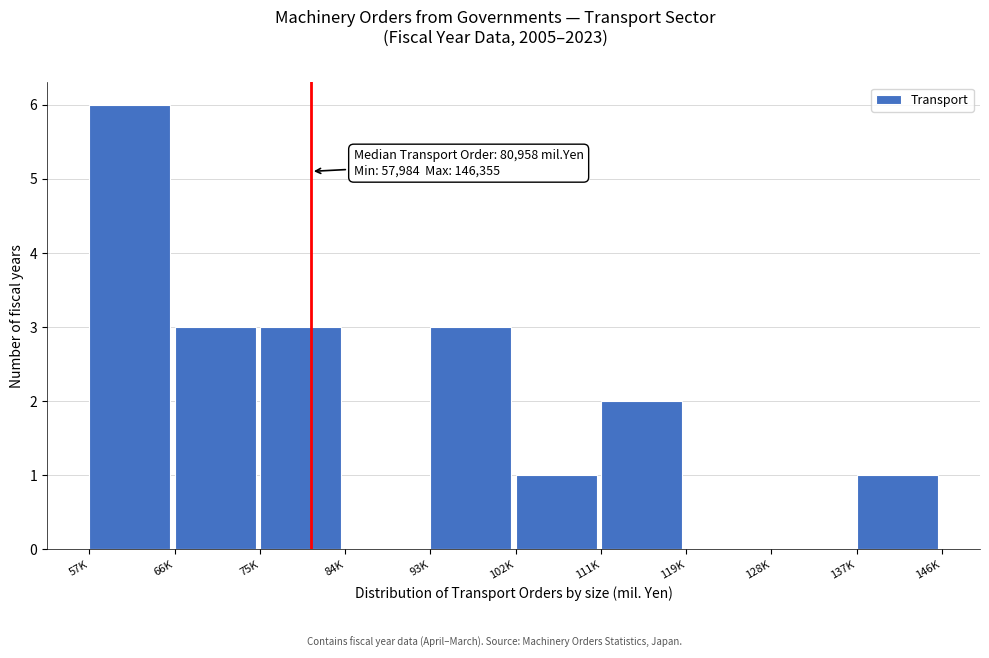

Reading left to right, list all the values displayed in this chart.

57K=6	66K=3	75K=3	84K=0	93K=3	102K=1	111K=2	119K=0	128K=0	137K=1